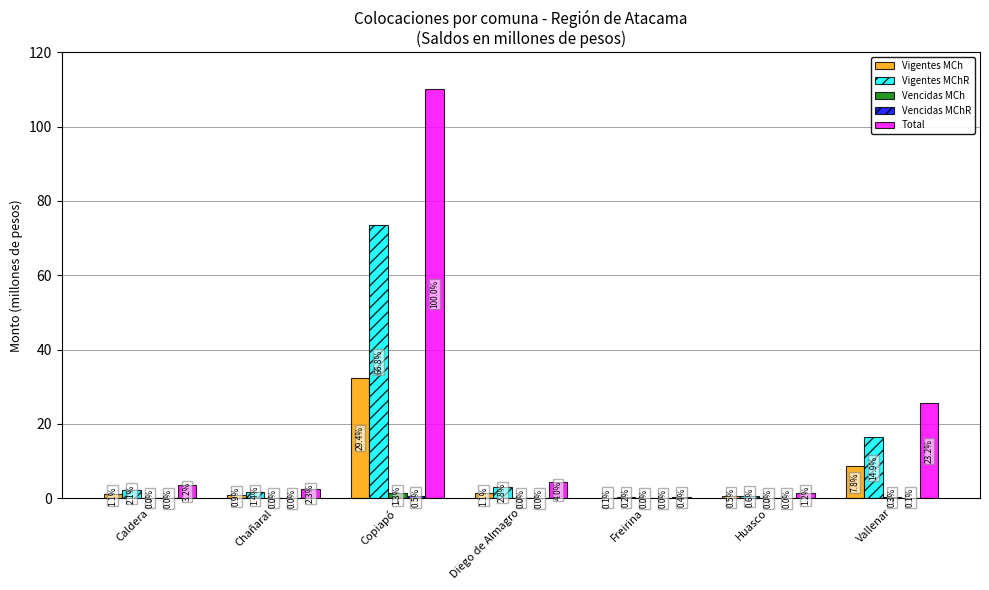

What is the maximum value shown in the chart?

110.0